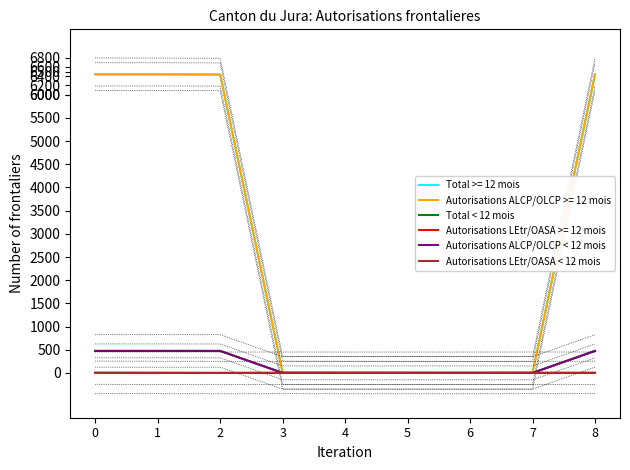

Which label corresponds to the smallest value in the chart?

4